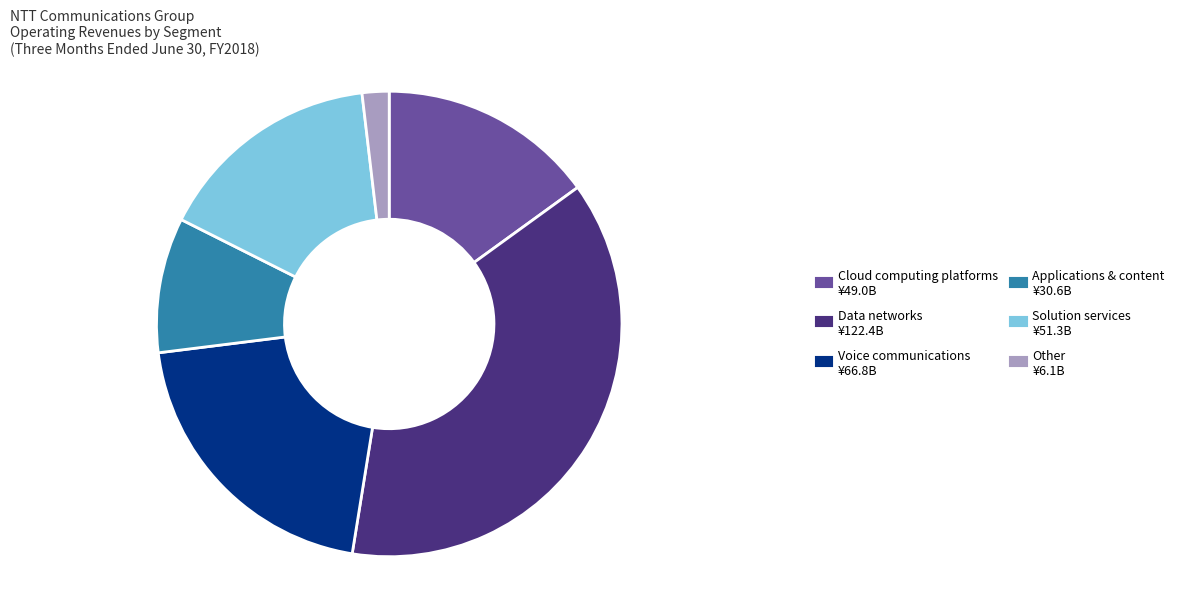

Is the sum of Data networks and Voice communications greater than half?

Yes